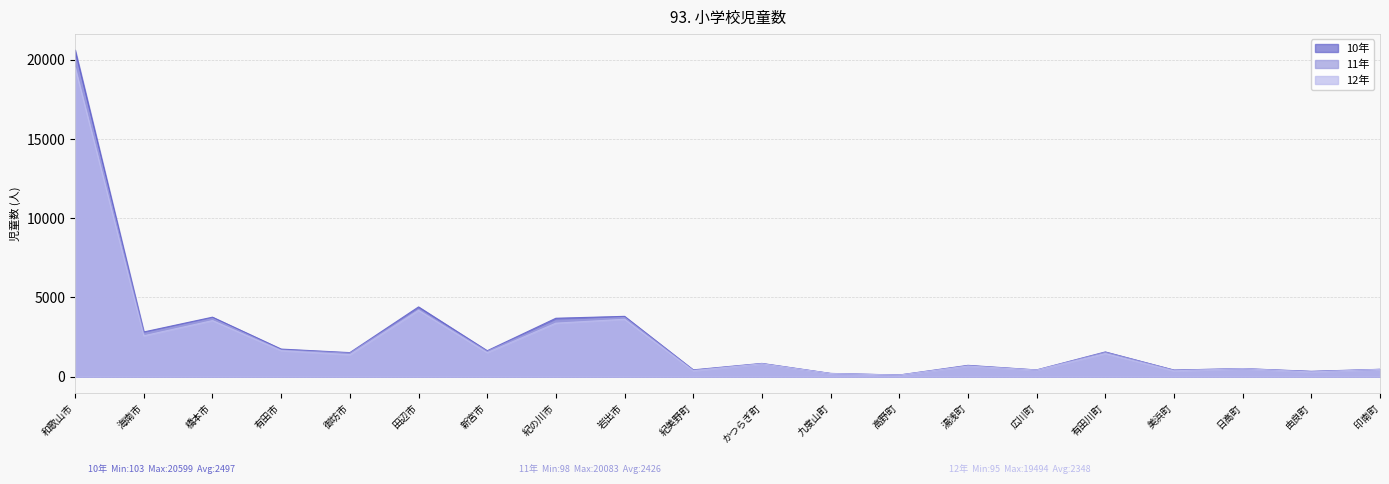

True or false: 10年 has more than 2 points higher than both neighbors.

True